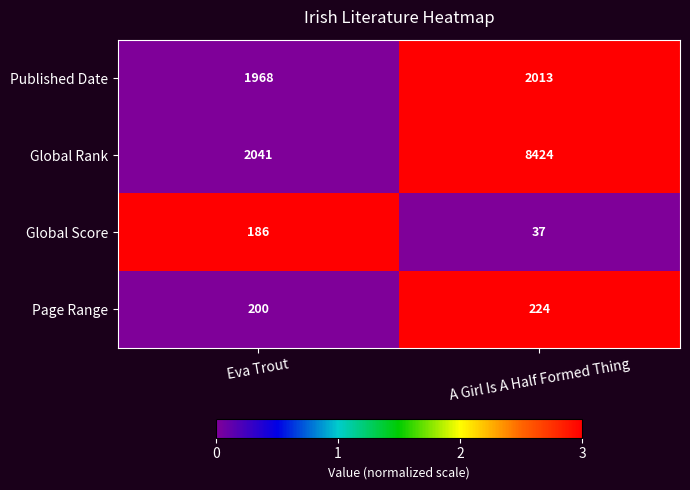

At which label does Published Date reach its peak?

A Girl Is A Half Formed Thing